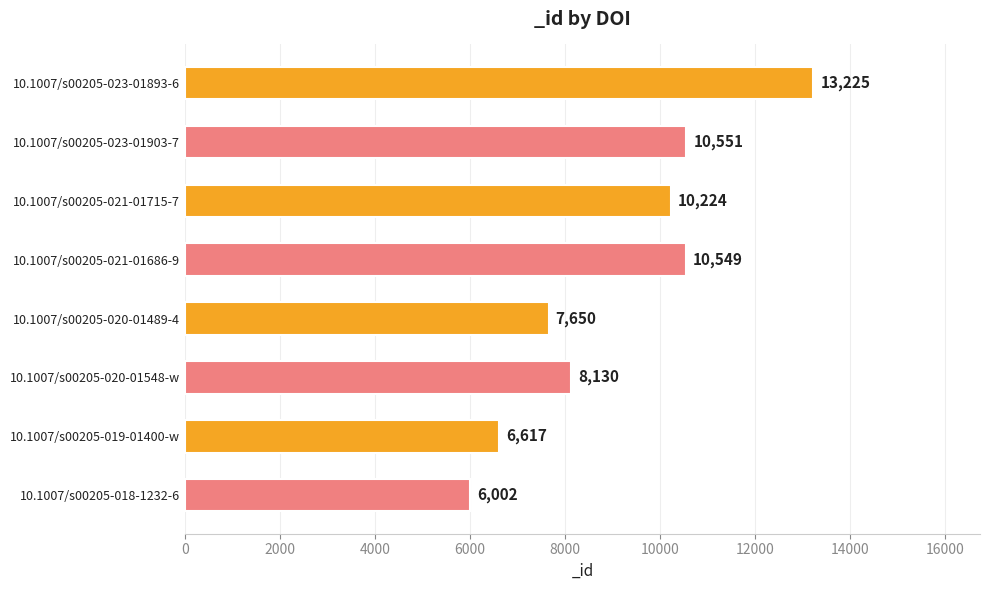

Reading top to bottom, transcribe all the data shown in this chart.

13225	10551	10224	10549	7650	8130	6617	6002